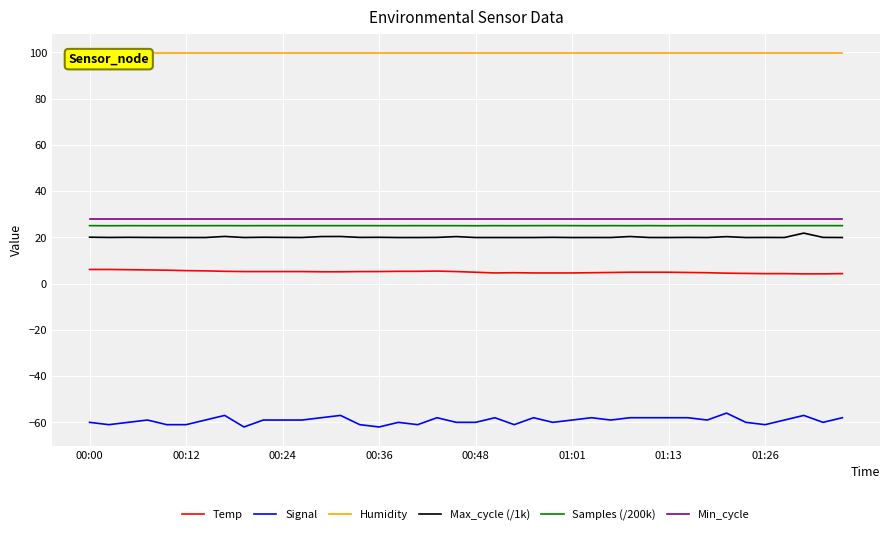

True or false: Temp and Humidity cross at least once.

False